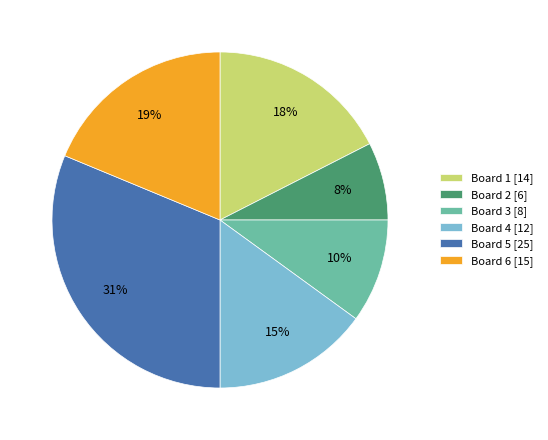

What is the smallest slice in the pie chart?

Board 2 [6]